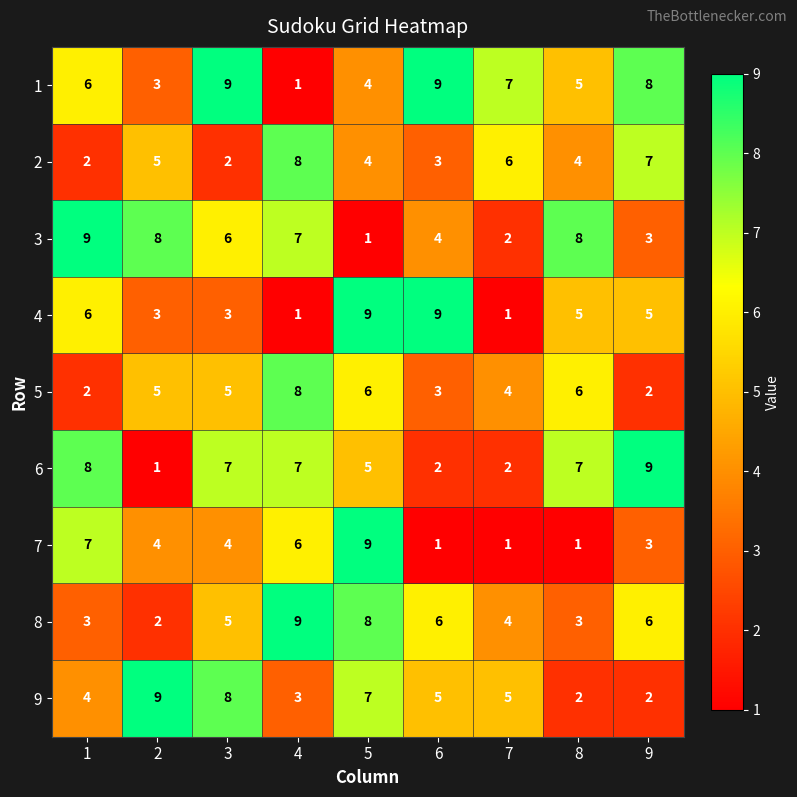

Read the 6 value at 8.

7